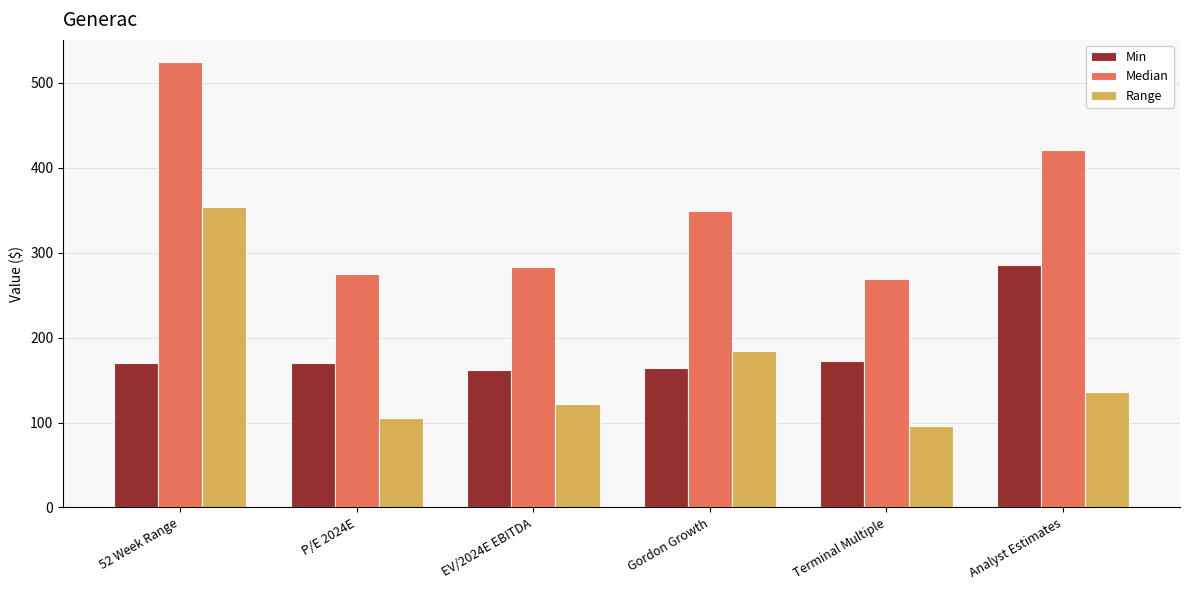

Between Gordon Growth and Terminal Multiple, which series saw the biggest shift?

Range